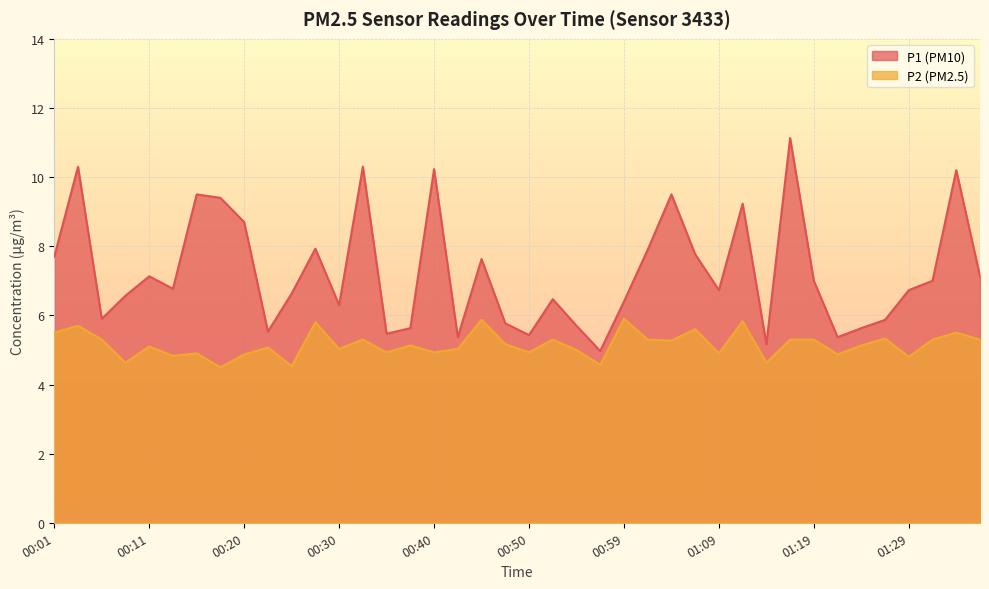

True or false: P2 and P1 cross at least once.

False